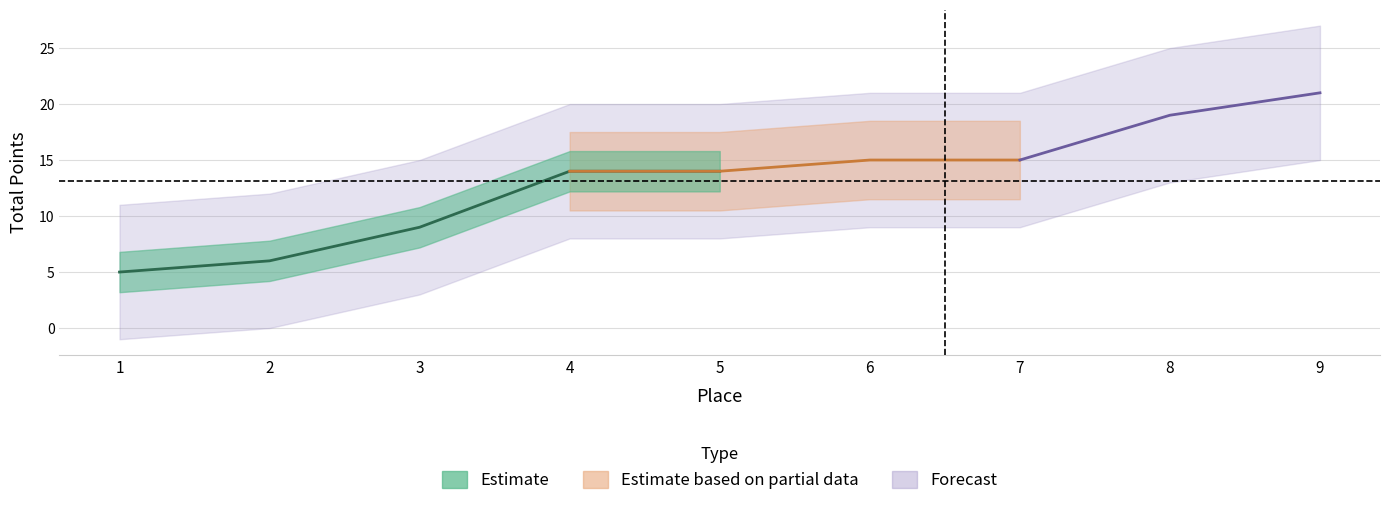

List the labels in order of value, largest first.

9, 8, 6, 7, 4, 5, 3, 2, 1